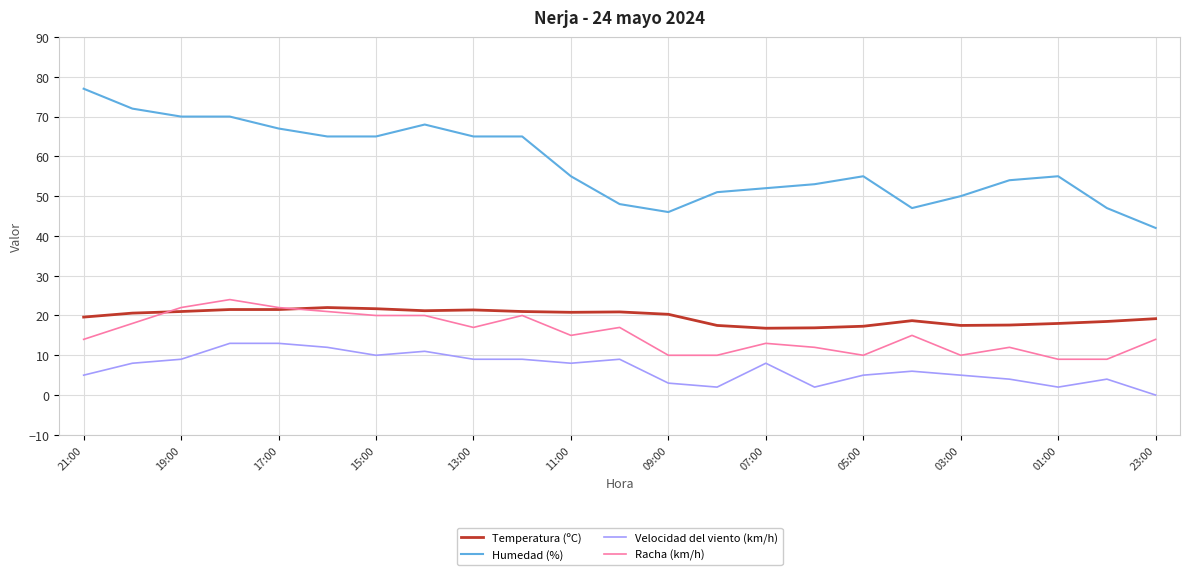

True or false: Temperatura (ºC) has more than 2 points higher than both neighbors.

True